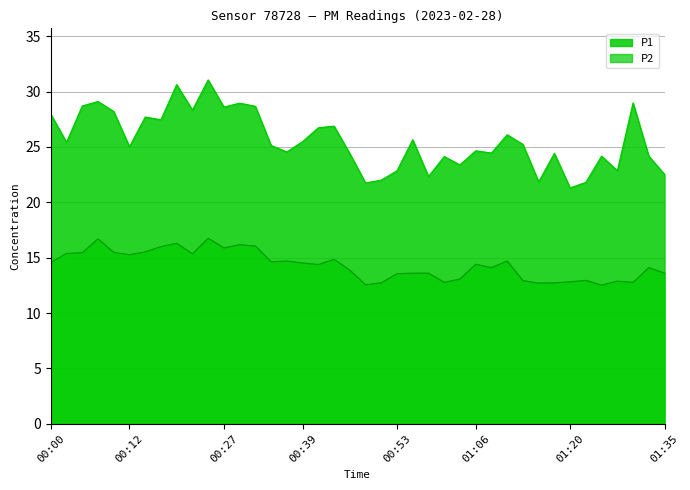

How many lines are shown in the chart?

2